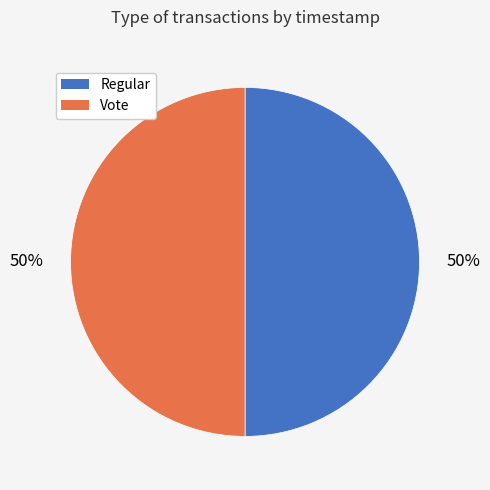

Is the sum of Regular and Vote greater than half?

Yes